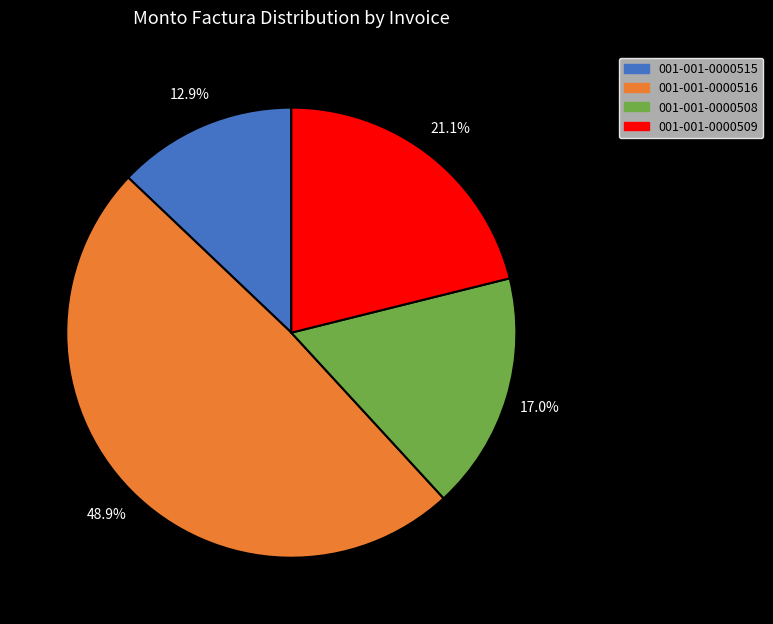

Is there any slice that represents more than half of the pie?

No